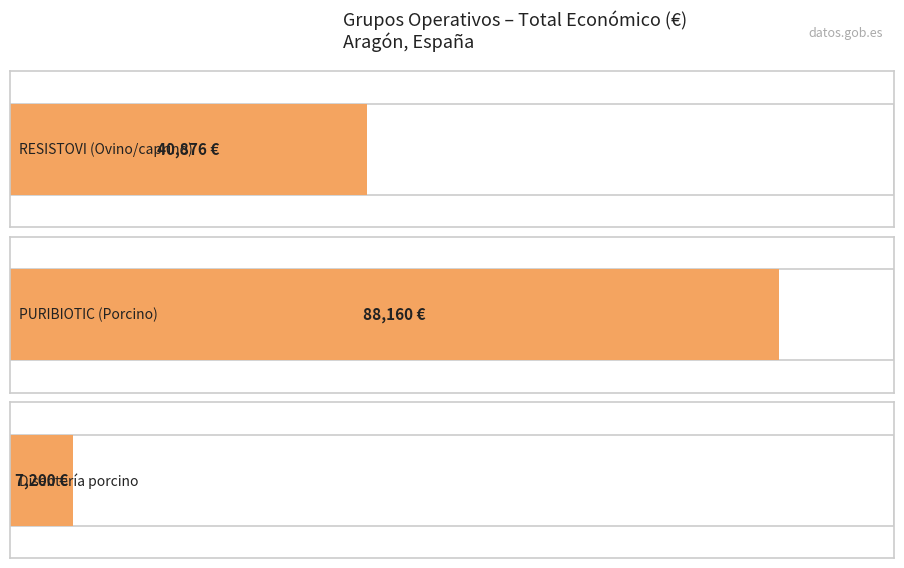

Between RESISTOVI (Ovino/caprino) and PURIBIOTIC (Porcino), which is larger?

PURIBIOTIC (Porcino)